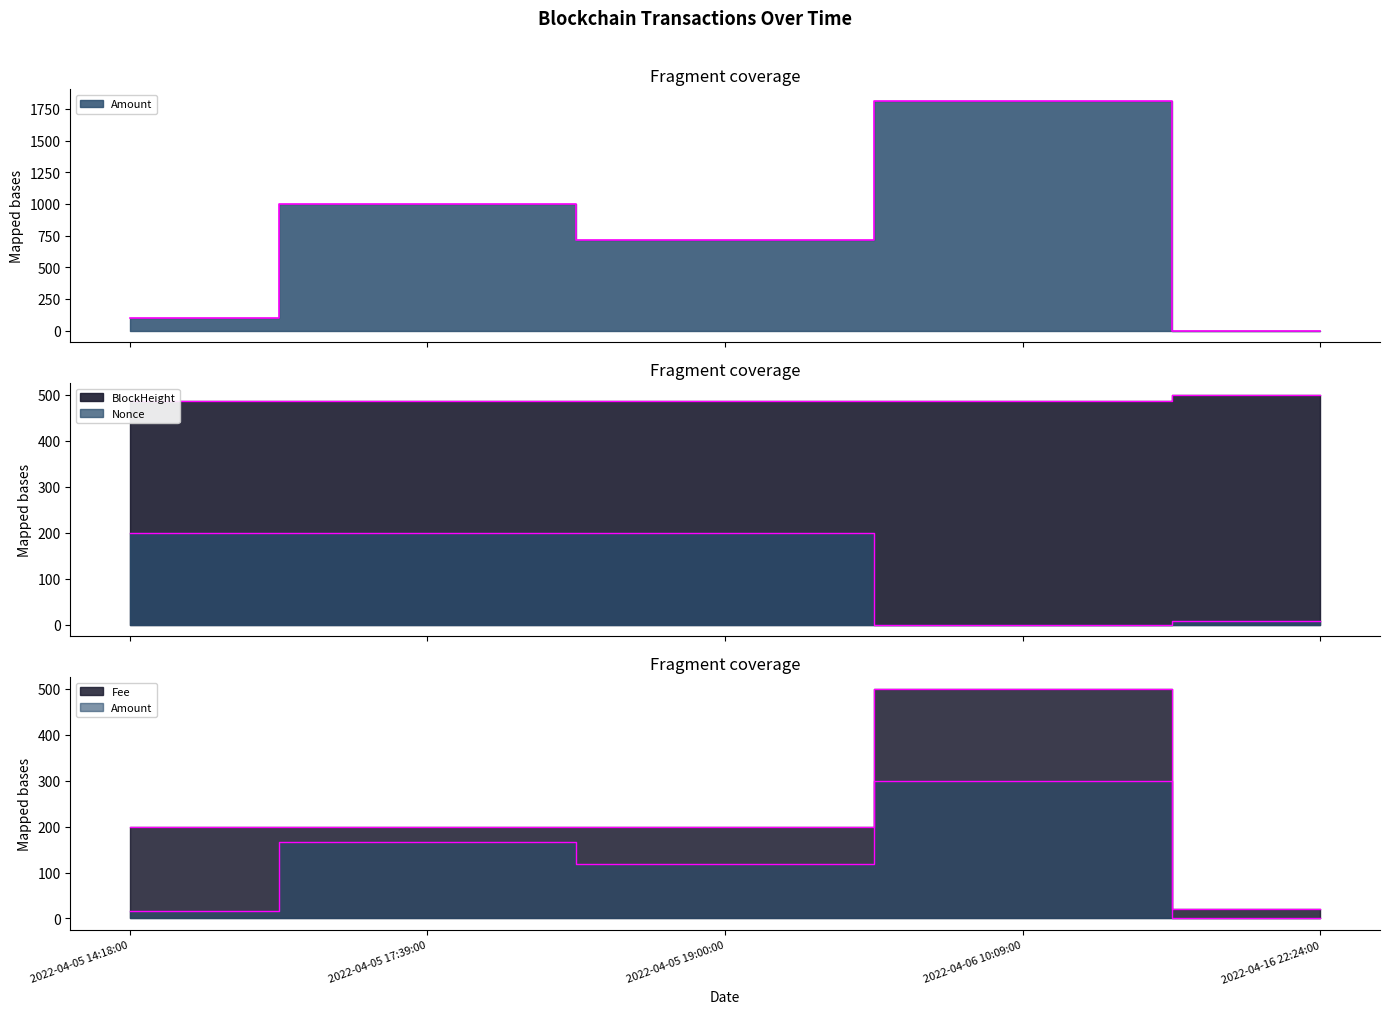

What is the difference between the maximum and second lowest values in the Nonce series?

193.0